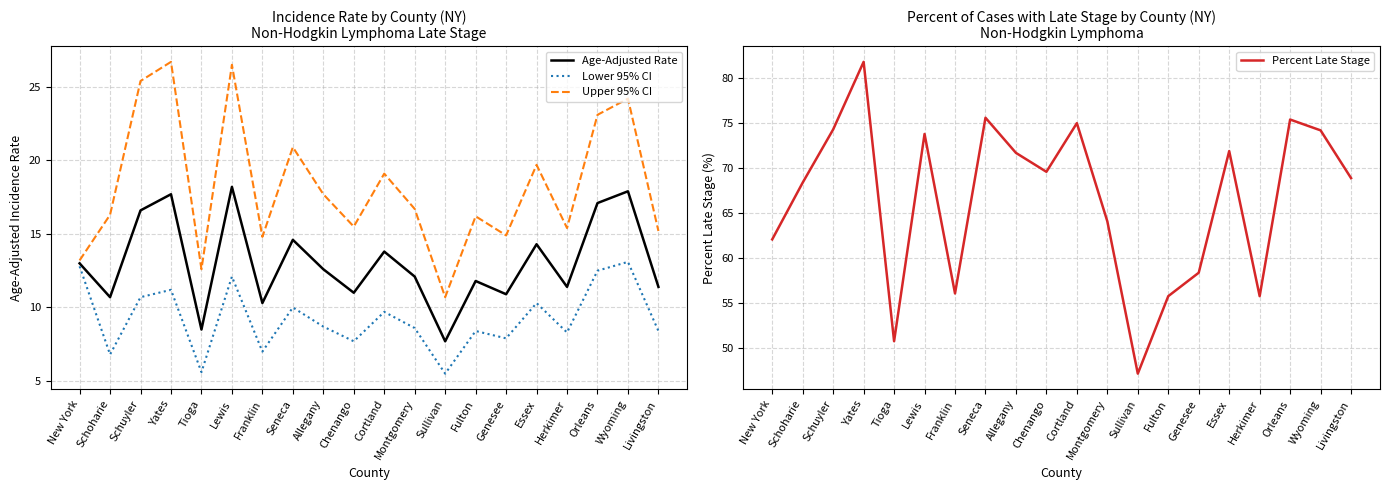

What is the label of the 1st point from the right?

Livingston